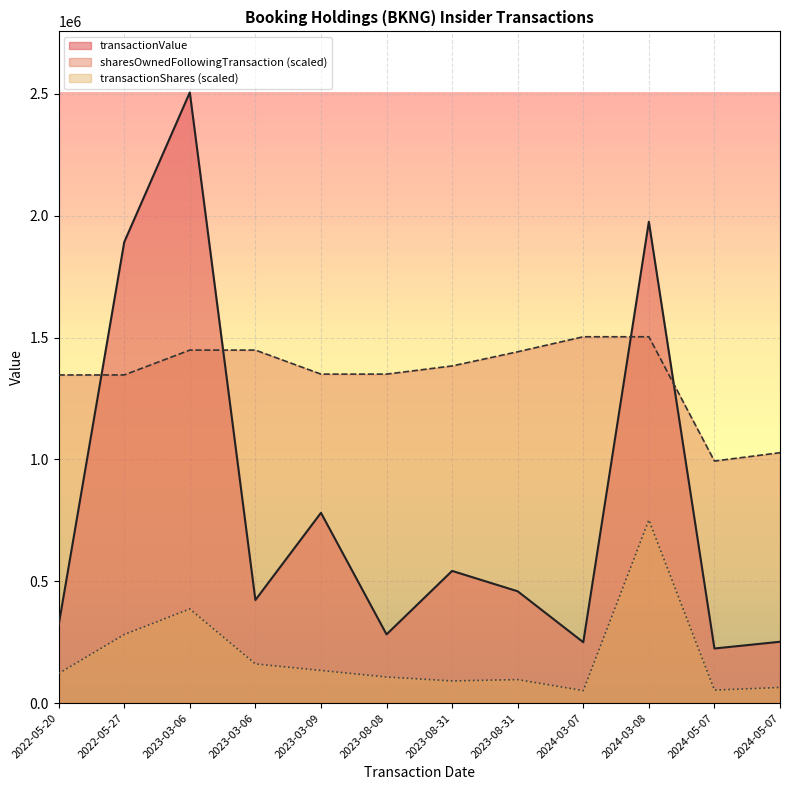

What is the label of the 2nd point from the left?

2022-05-27